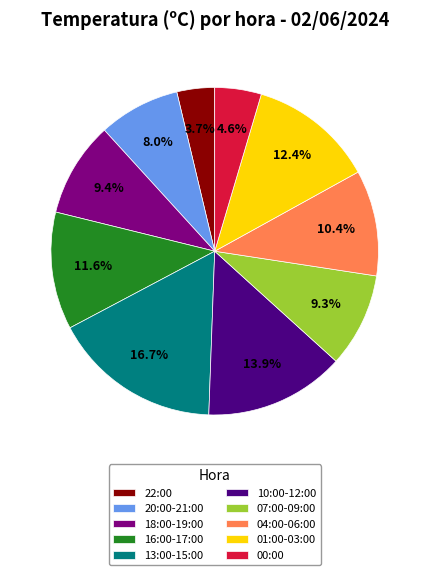

Count the number of slices in the pie.

10